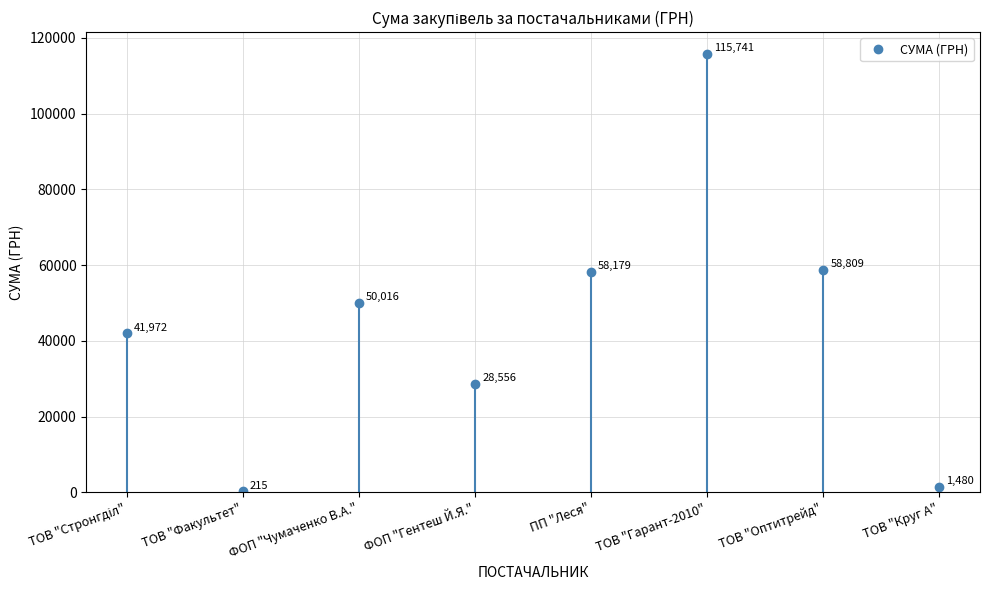

How many data points are less than 50016?

4